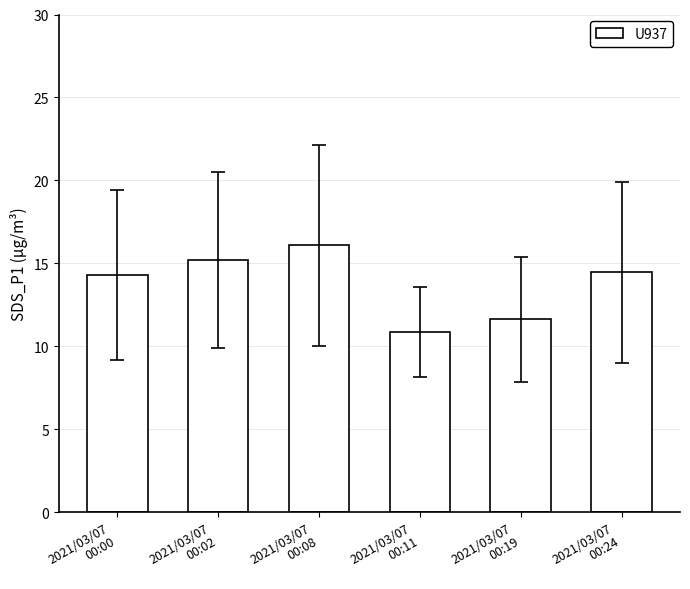

What is the average value?

13.8